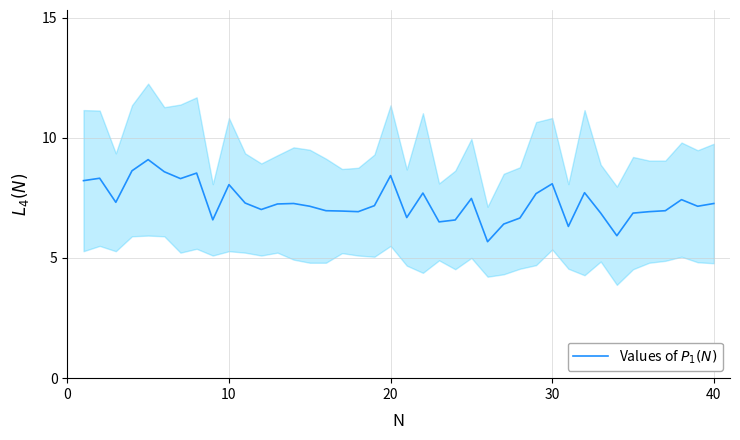

Reading left to right, list all the values displayed in this chart.

8.2	8.3	7.3	8.6	9.1	8.6	8.3	8.5	6.6	8.1	7.3	7.0	7.2	7.3	7.2	7.0	6.9	6.9	7.2	8.4	6.7	7.7	6.5	6.6	7.5	5.7	6.4	6.7	7.7	8.1	6.3	7.7	6.9	5.9	6.9	6.9	7.0	7.4	7.2	7.3